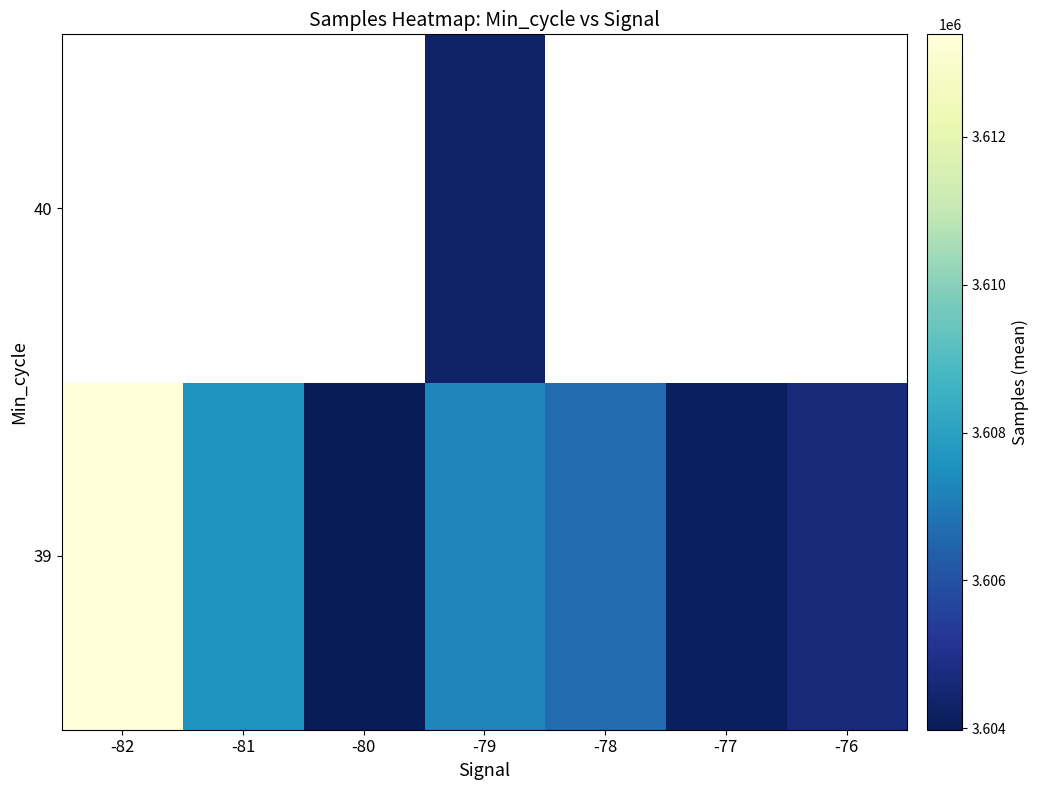

At how many categories does at least one series exceed 3611410?

1